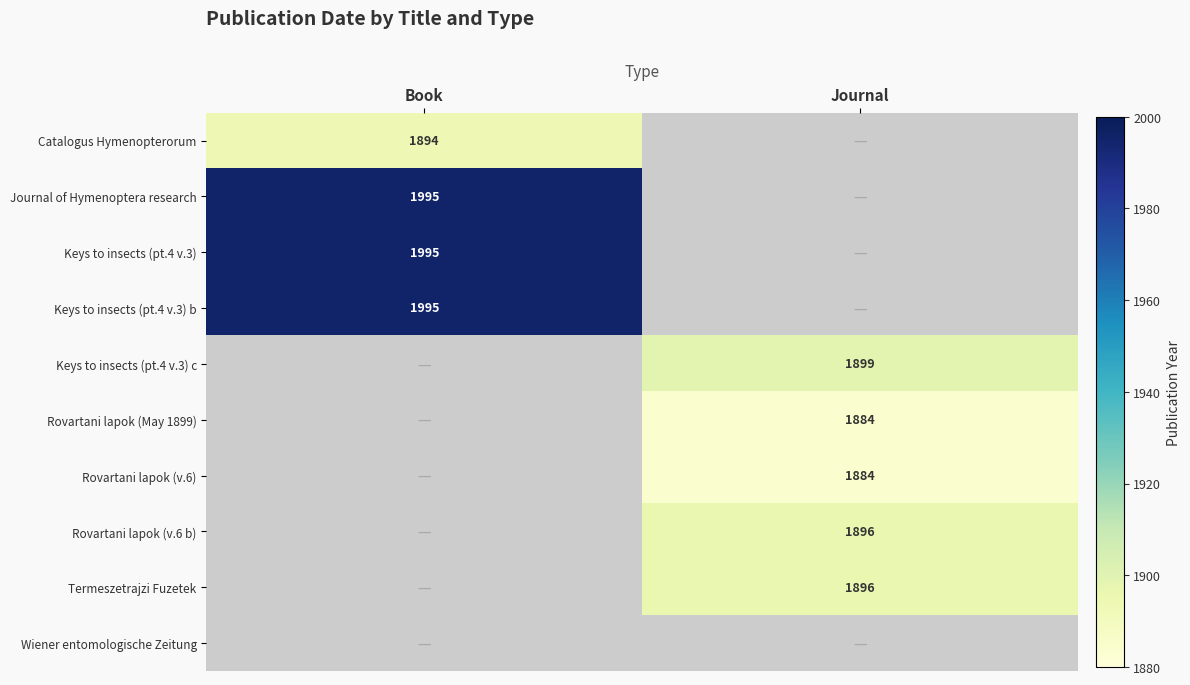

Is it true that Rovartani lapok (v.6 b) equals 2777.2 at Journal?

False